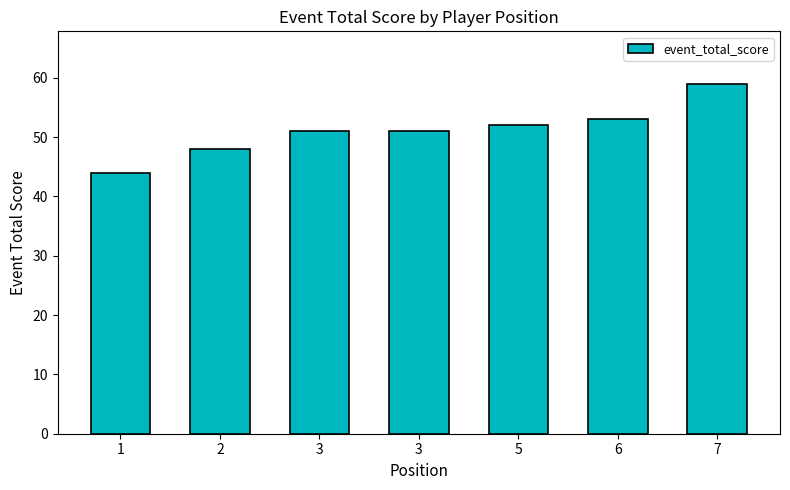

Reading right to left, extract all data points from this chart.

7=59	6=53	5=52	3=51	3=51	2=48	1=44